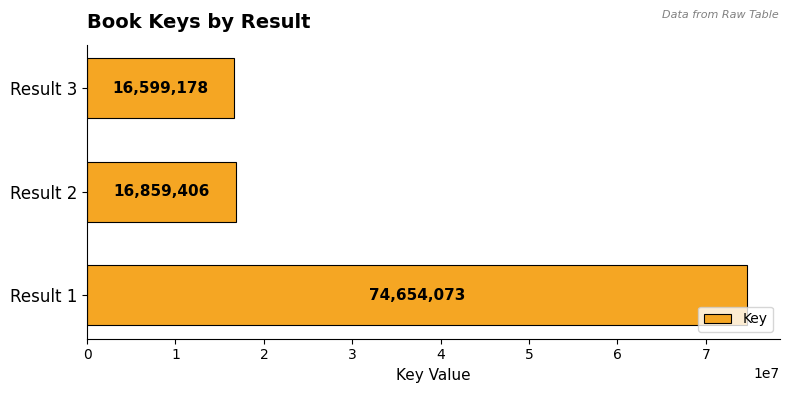

What is the average value?

36037552